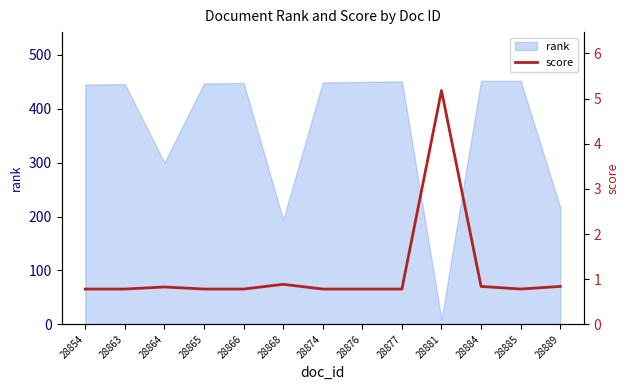

What is the highest value of the rank series?

452